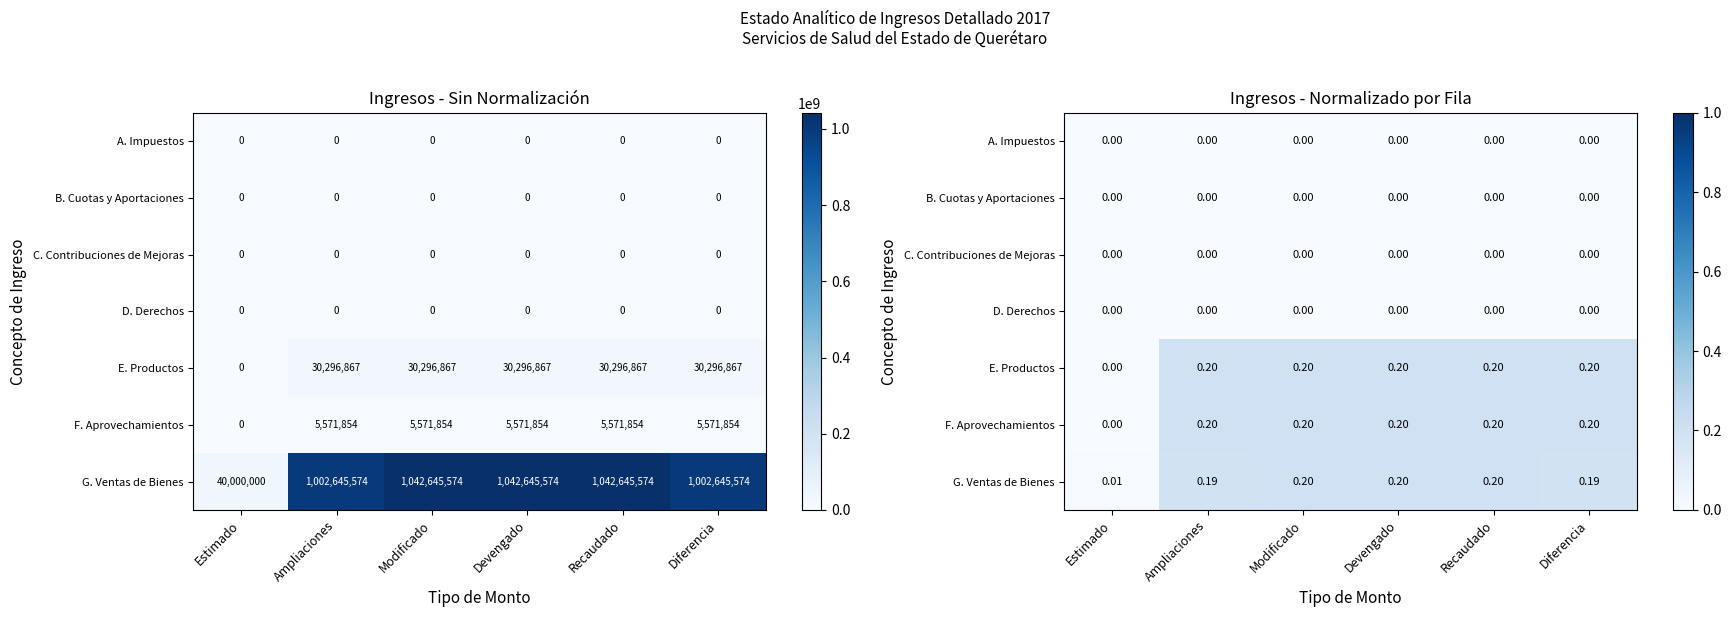

How many data points does each series have?

6